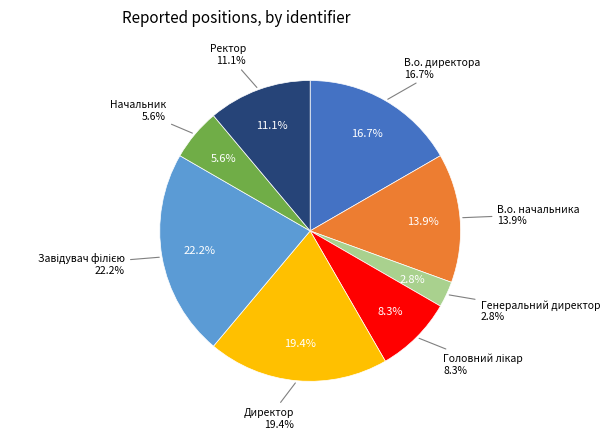

To the nearest percent, what percentage of the pie is Завідувач філією?

22%